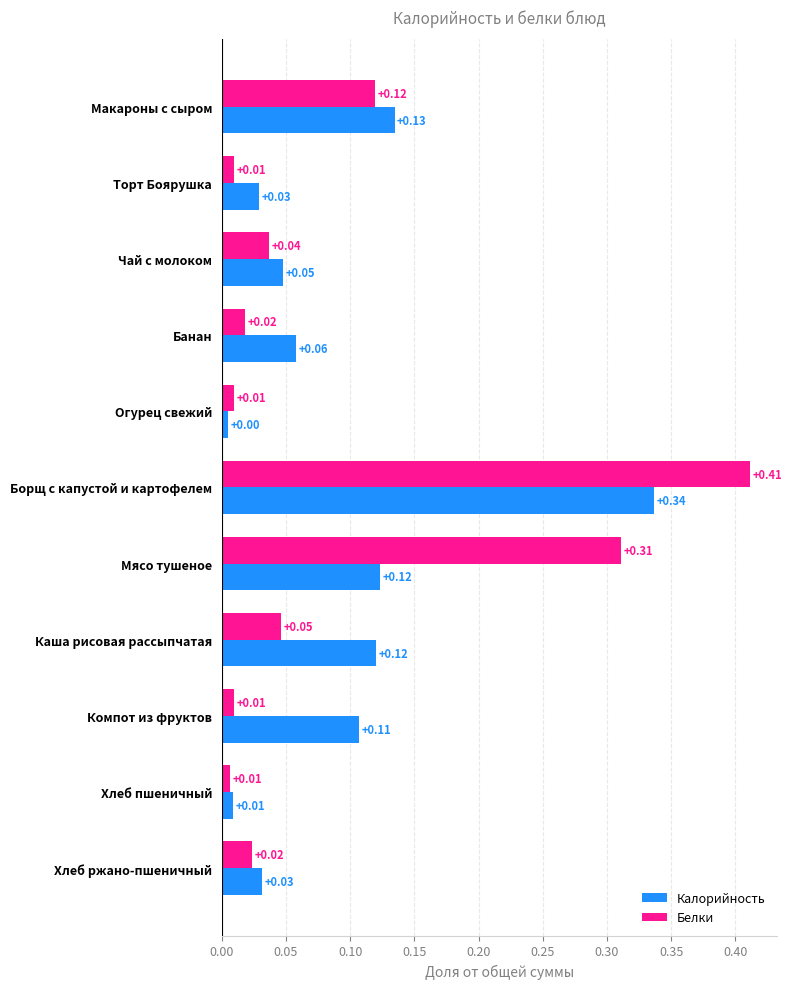

What is the sum of all Калорийность values?

1.0